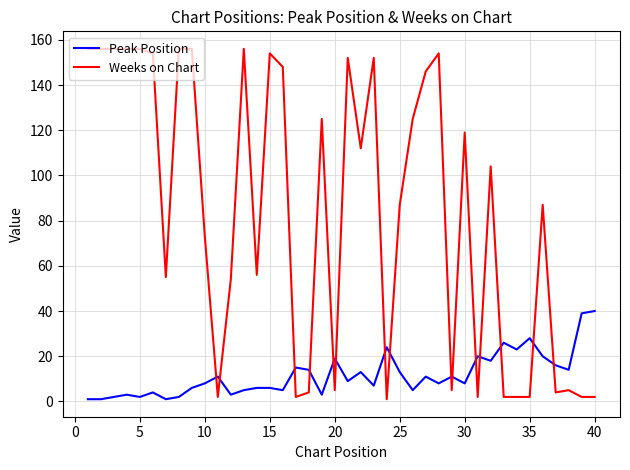

How many lines are shown in the chart?

2